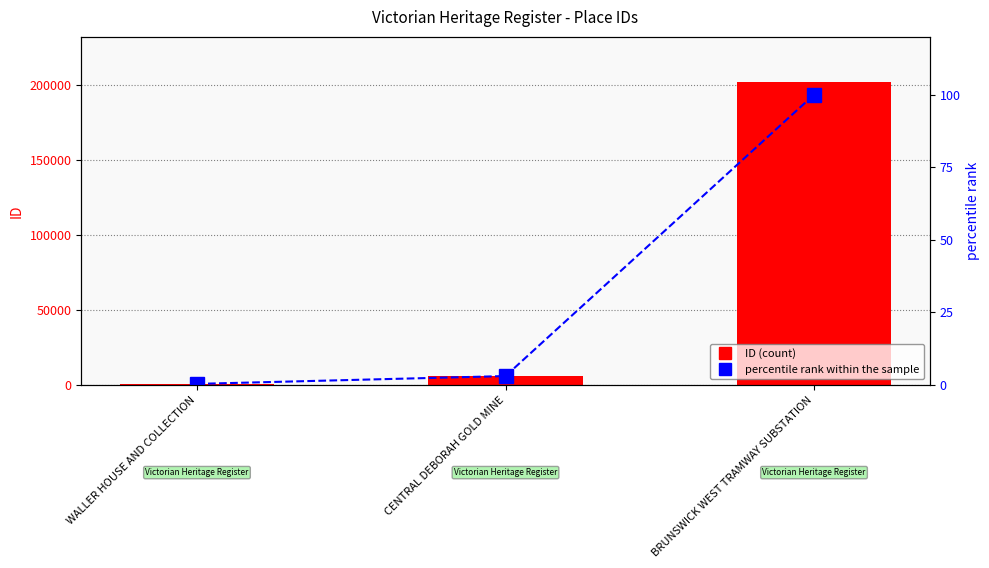

What is the difference between the ID values at BRUNSWICK WEST TRAMWAY SUBSTATION and CENTRAL DEBORAH GOLD MINE?

195780.0